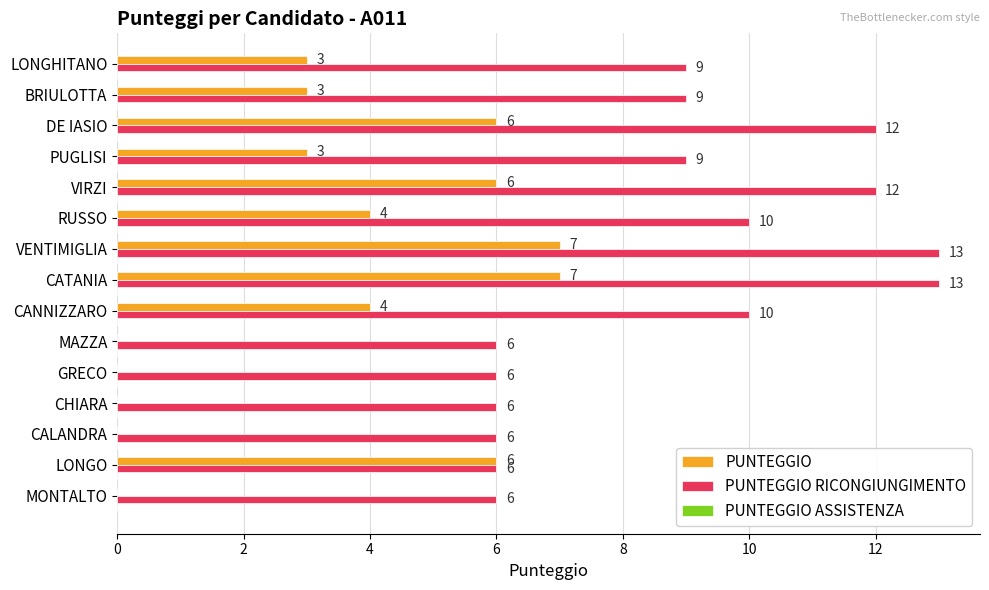

What is the sum of the PUNTEGGIO values at VENTIMIGLIA and RUSSO?

11